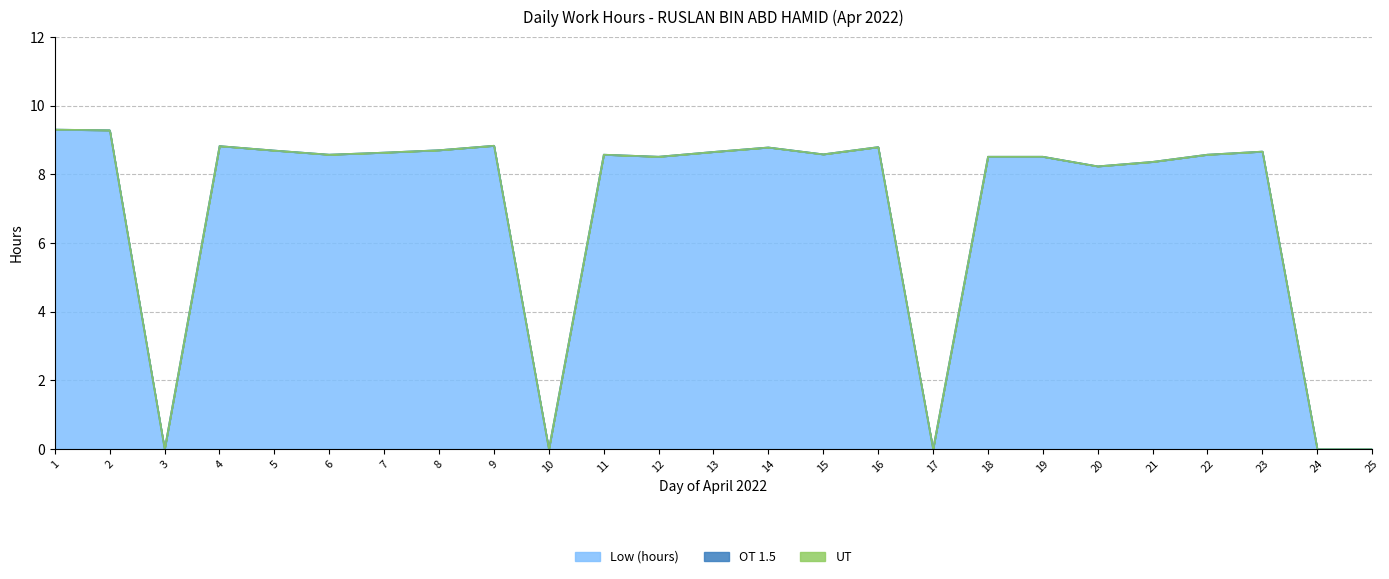

Count the number of categories in the chart.

25